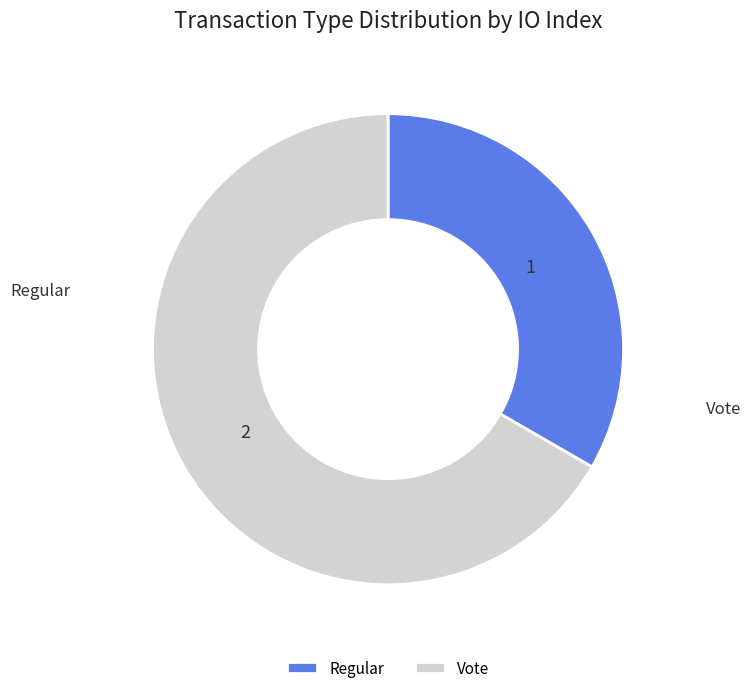

What is the ratio of the value at Vote to the value at Regular?

2.0